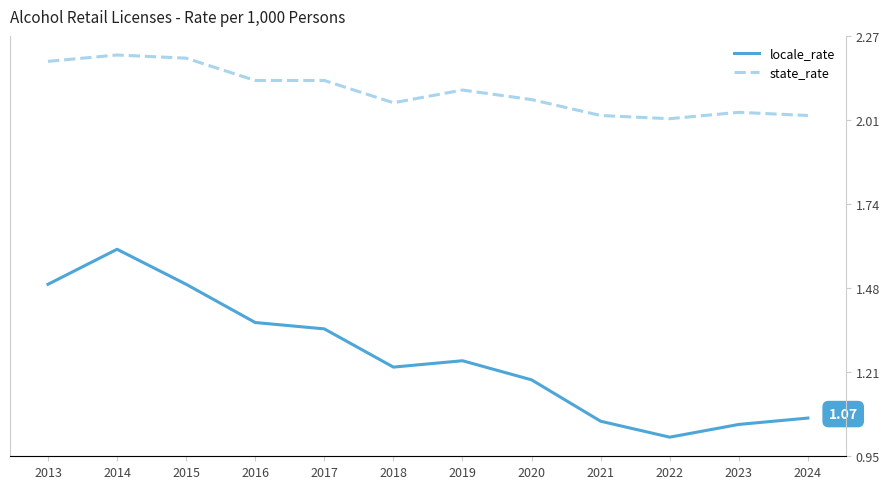

What are all the series names shown in the legend?

locale_rate, state_rate